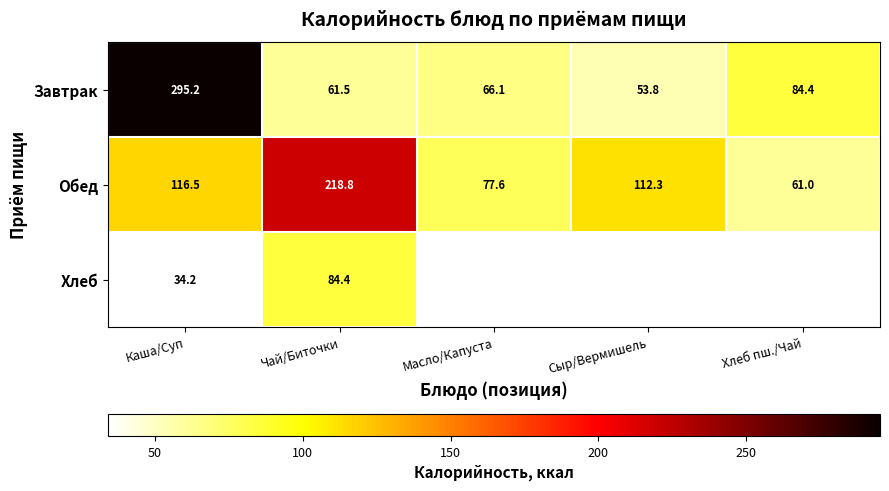

How many data points does each series have?

5